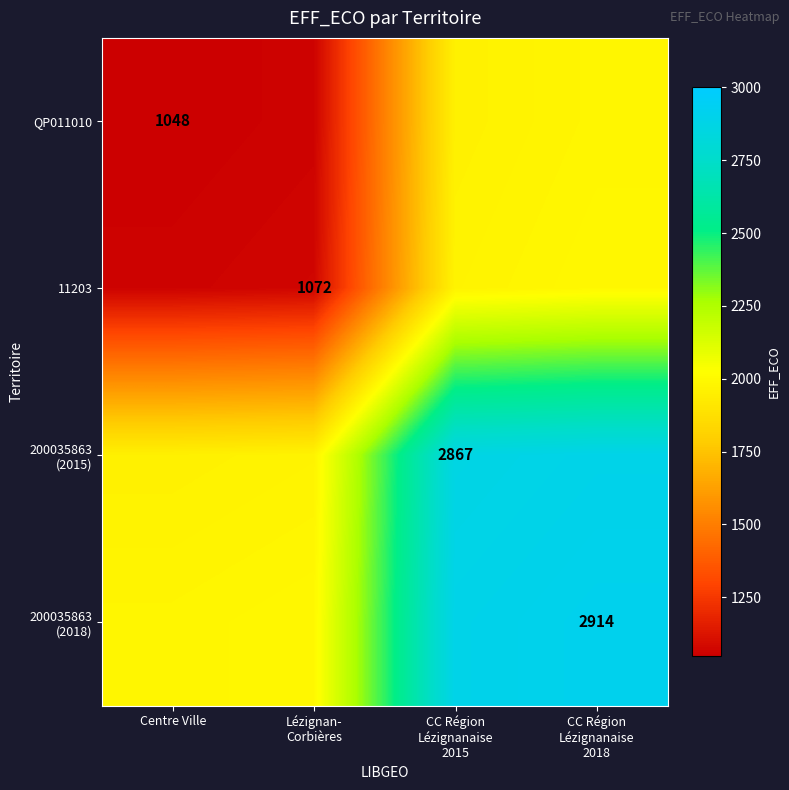

Which series has the largest range (max minus min)?

QP011010